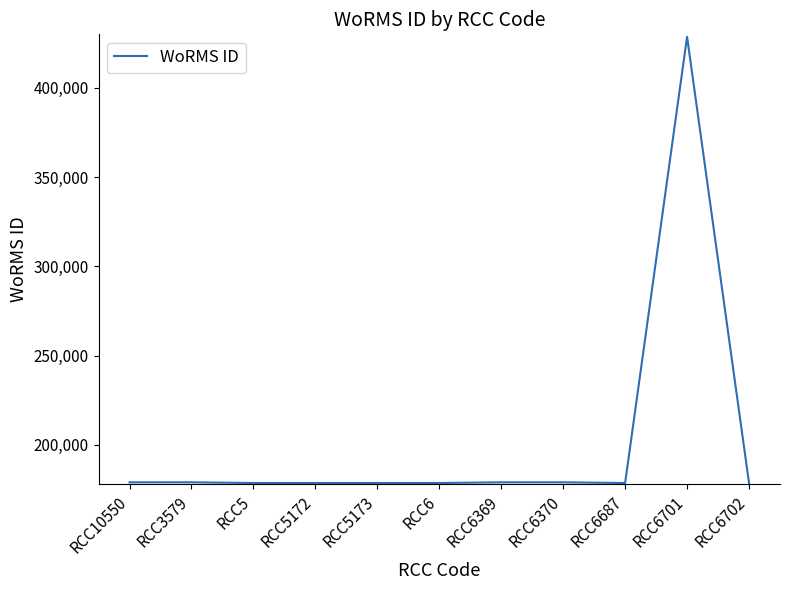

The value at RCC6701 is 150807. True or false?

False